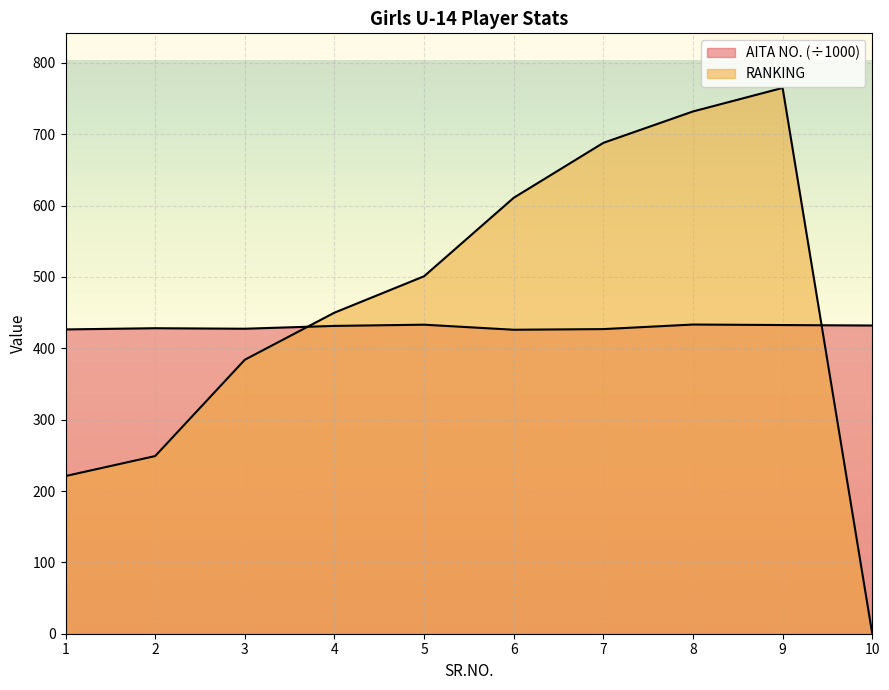

The RANKING series shows -455.7 at 10. True or false?

False